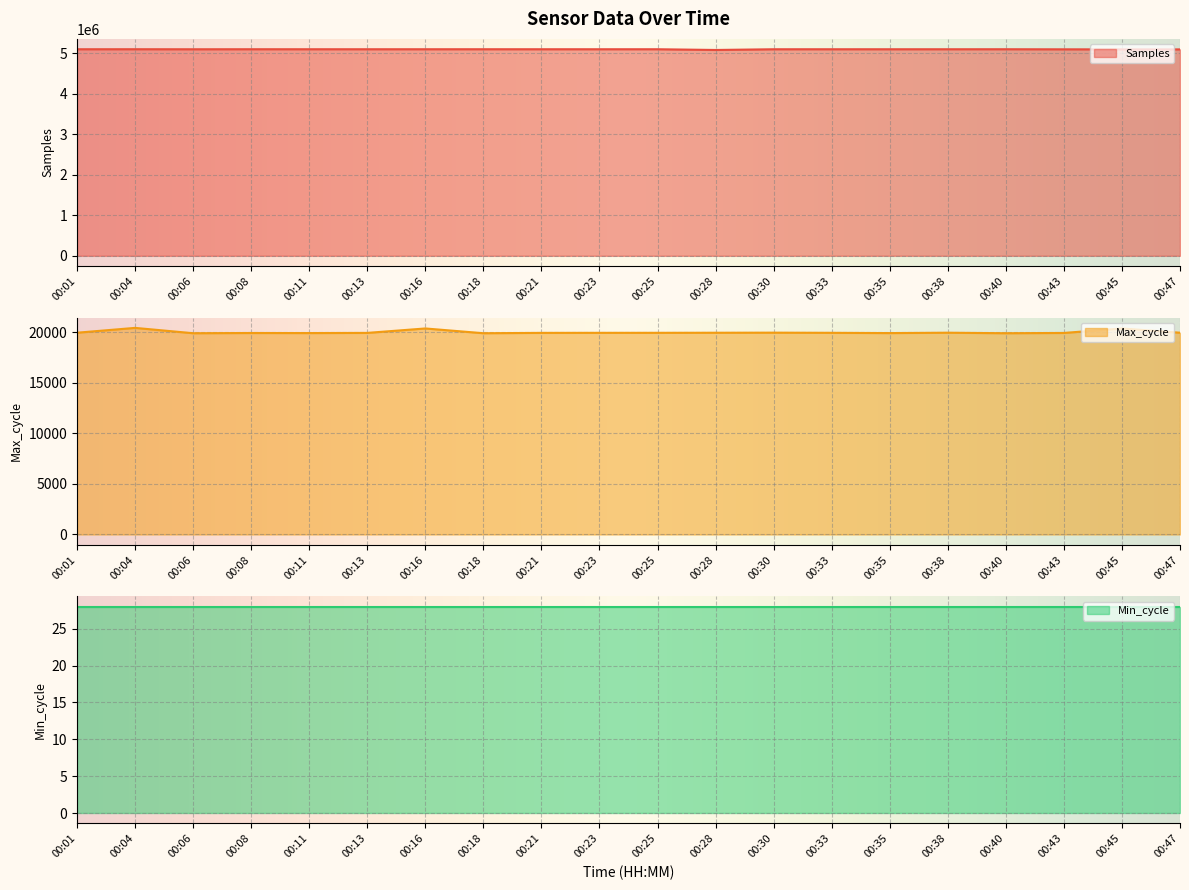

What is the spread (max minus min) of values at 00:30?

5075622